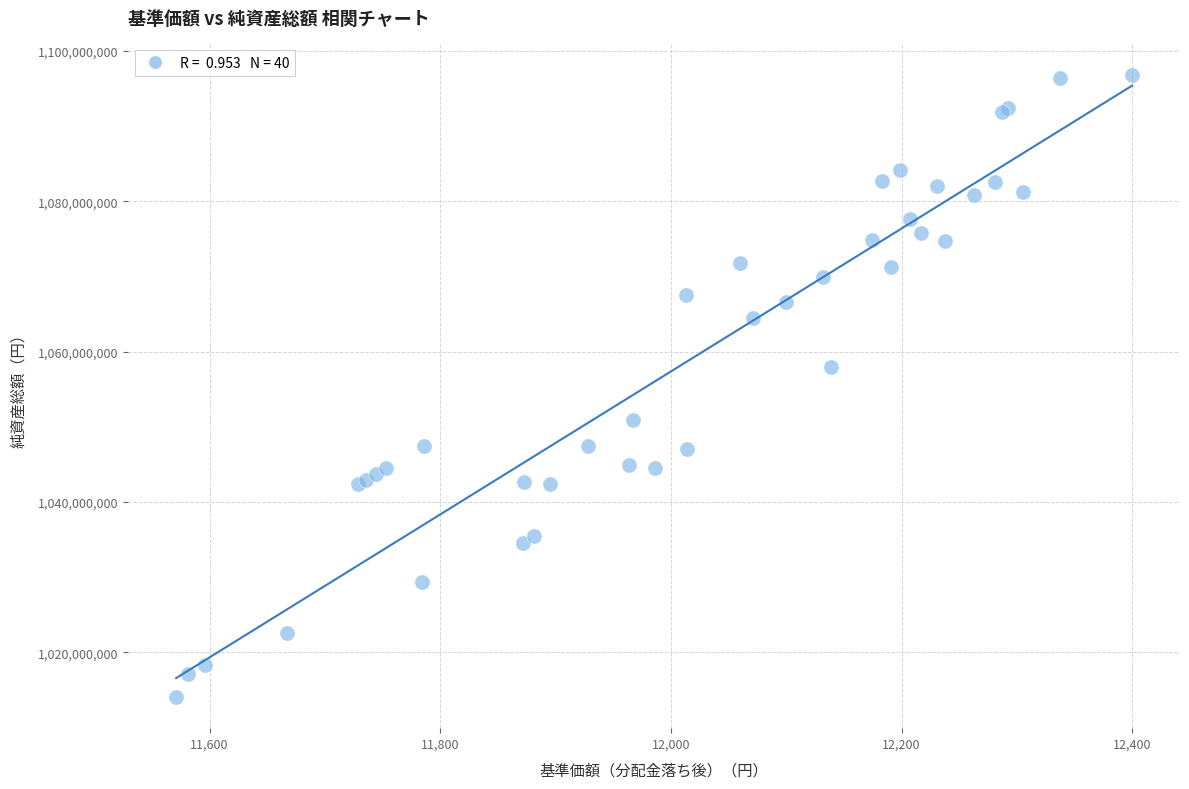

What Y value in the scatter plot is closest to 1055470616?

1057911890